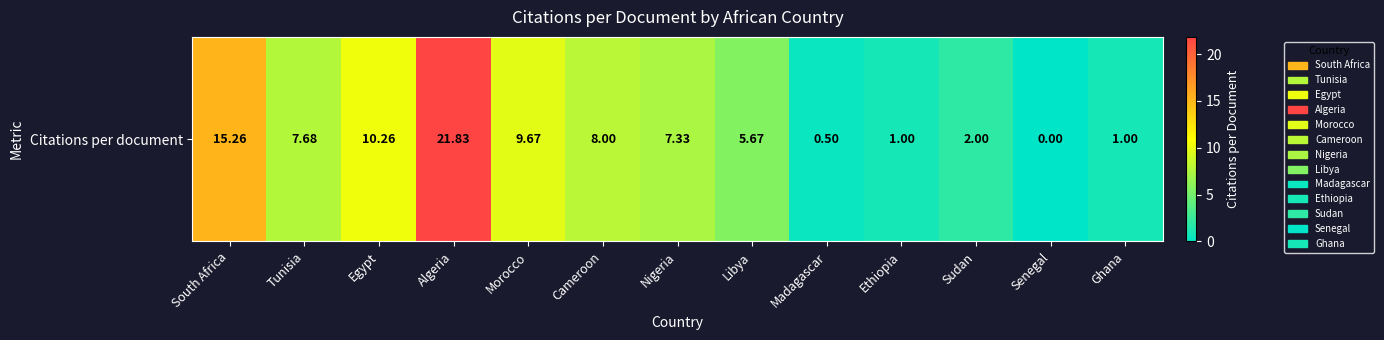

Rank the categories by value from highest to lowest.

Algeria, South Africa, Egypt, Morocco, Cameroon, Tunisia, Nigeria, Libya, Sudan, Ethiopia, Ghana, Madagascar, Senegal